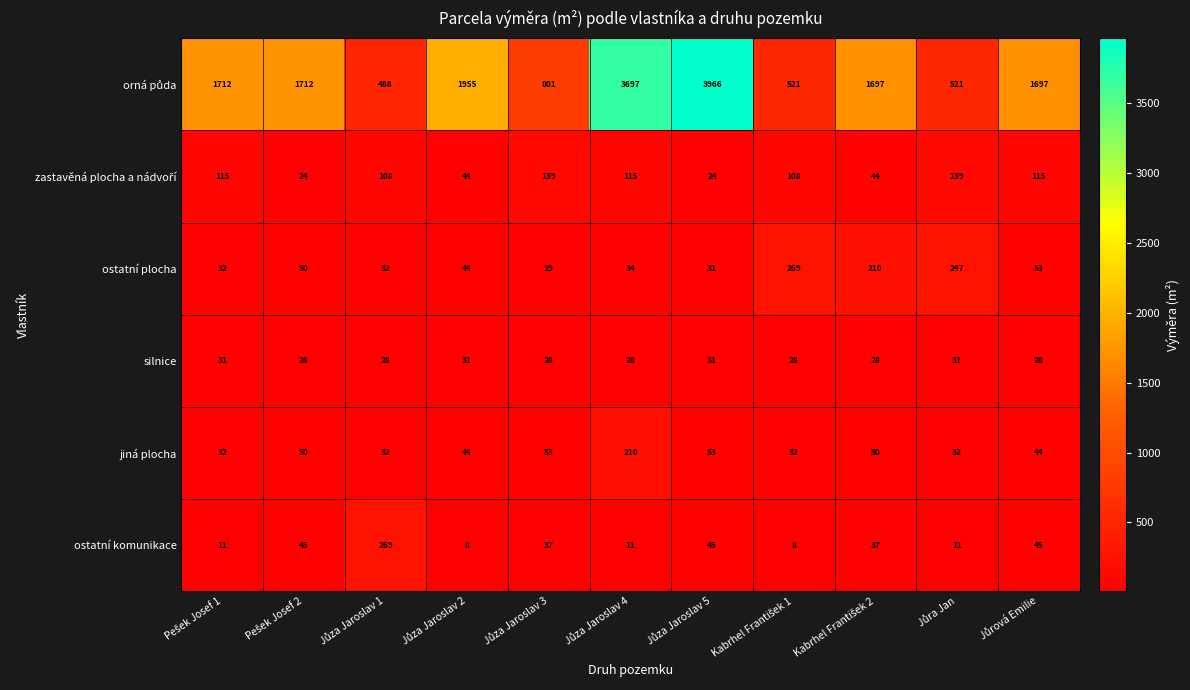

What is the sum of all ostatní komunikace values?

527